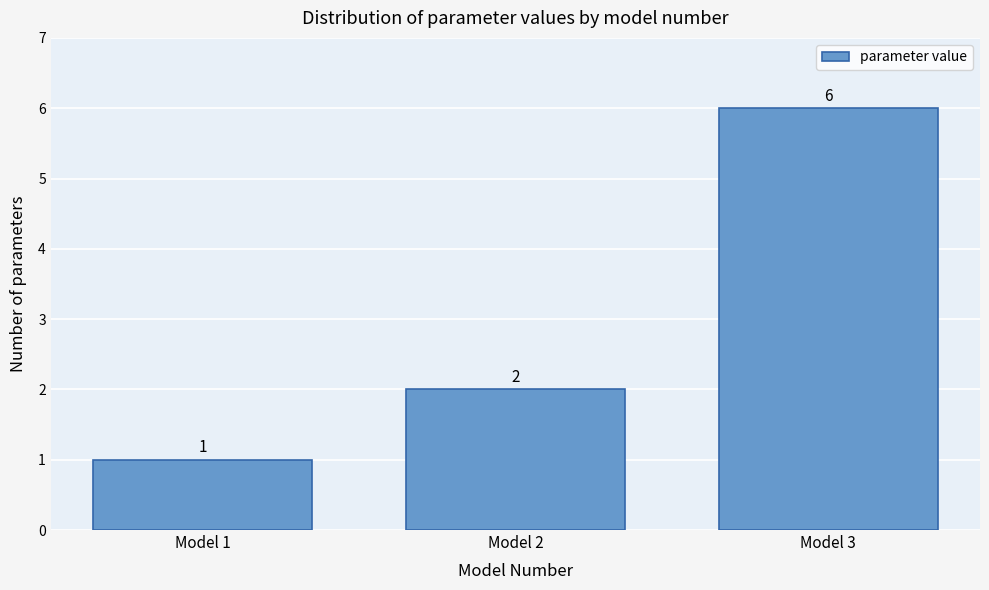

Reading left to right, what are all the values shown in this chart?

1	2	6